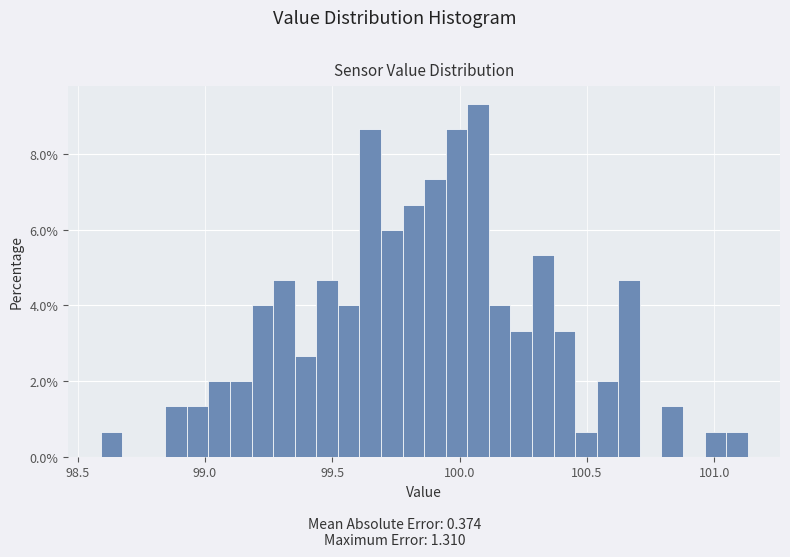

Read against the x-axis, roughly where is the centre of the tallest bar?

100.05